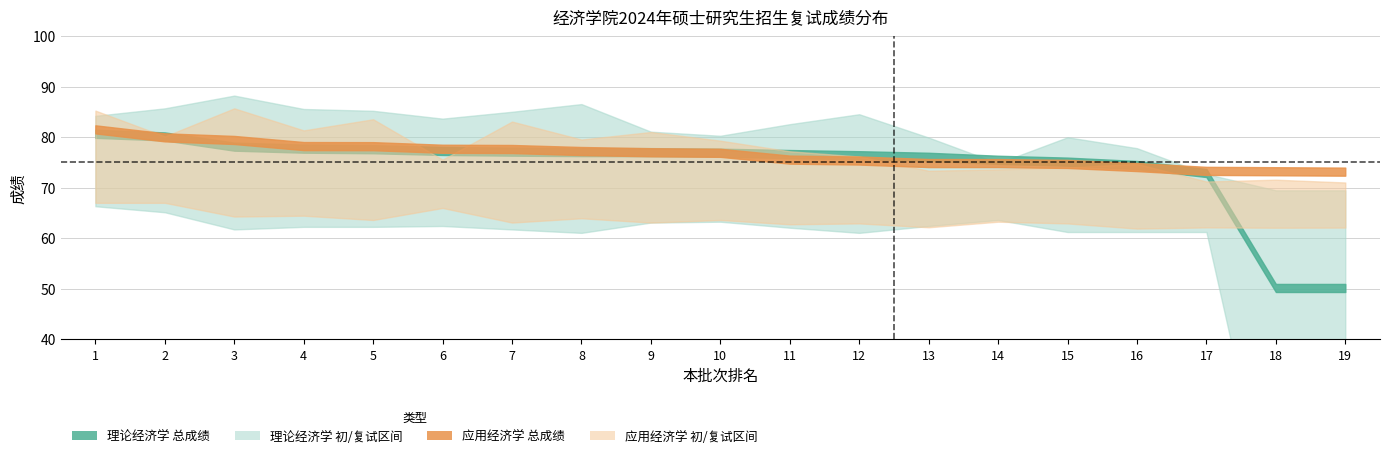

What is the sum of the 应用经济学_初试 values at 13 and 16?

148.4